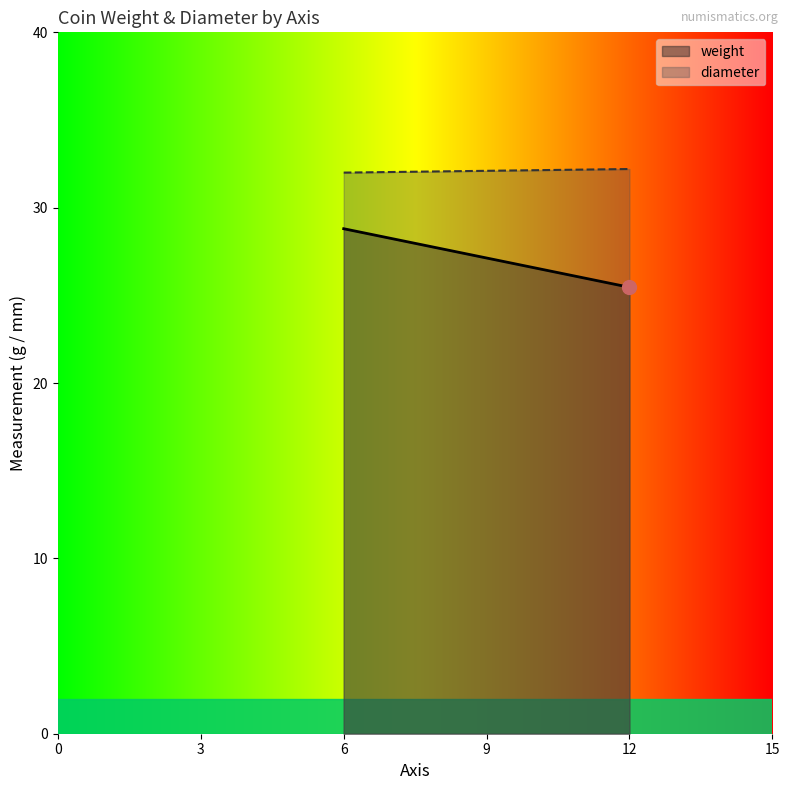

The value at 2 is 7. True or false?

False